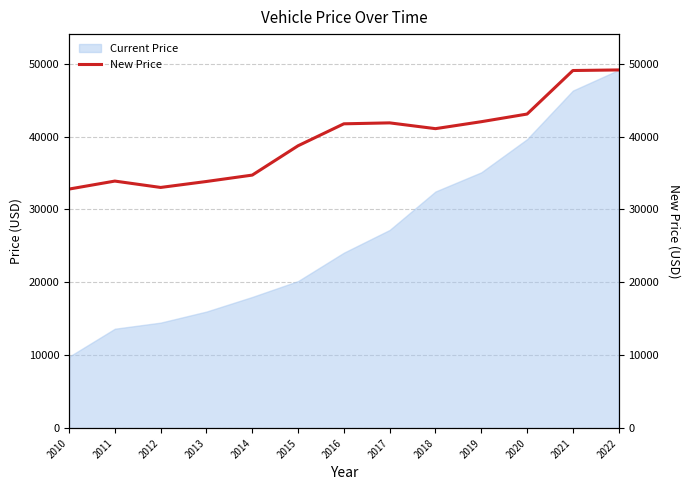

What is the minimum value for Current Price?

9795